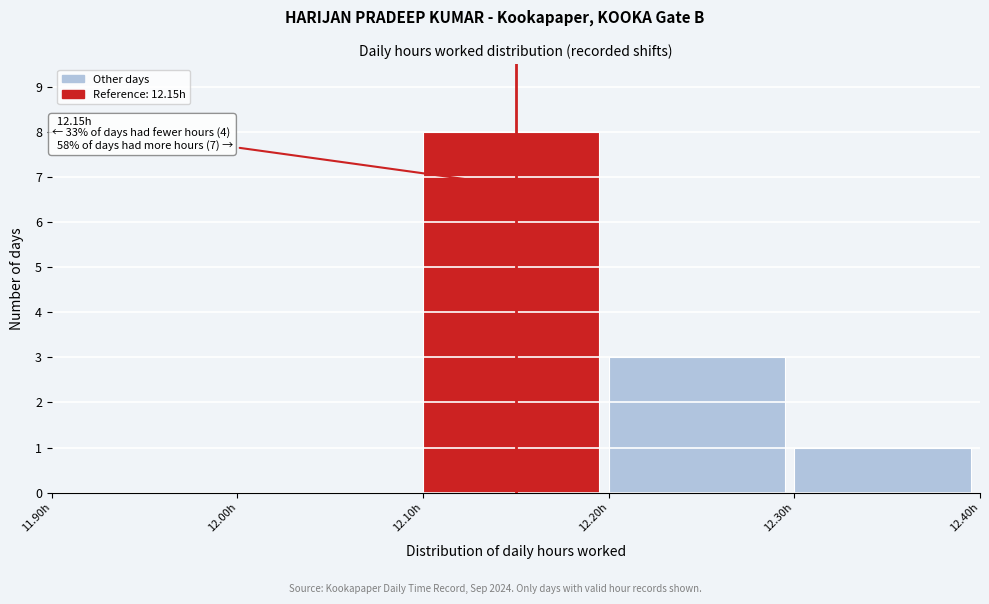

Which range on the x-axis has the tallest bar?

12.1 to 12.2